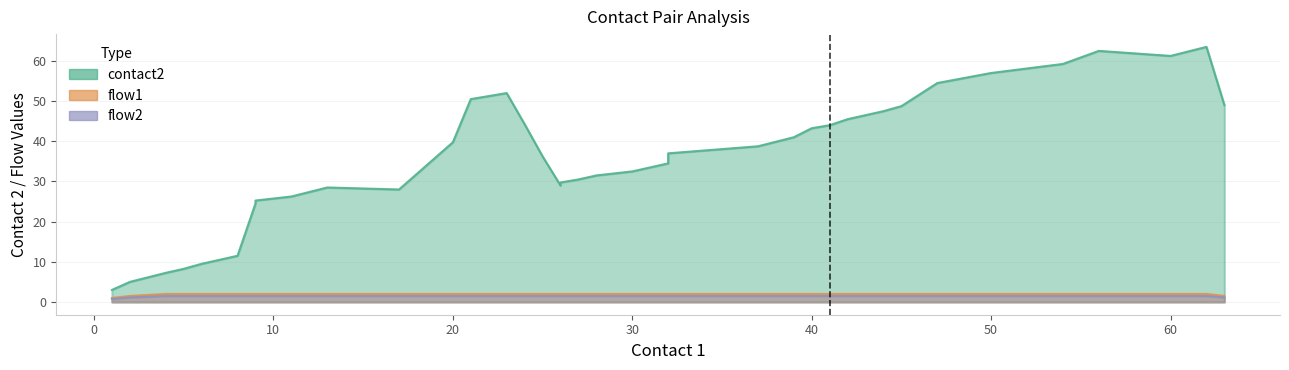

The flow2 series shows 1 at 37. True or false?

False